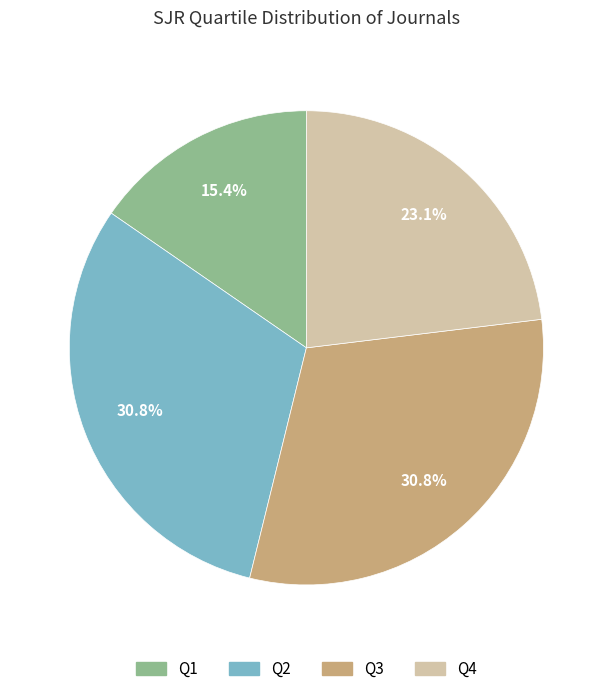

Which has a higher value, Q2 or Q1?

Q2